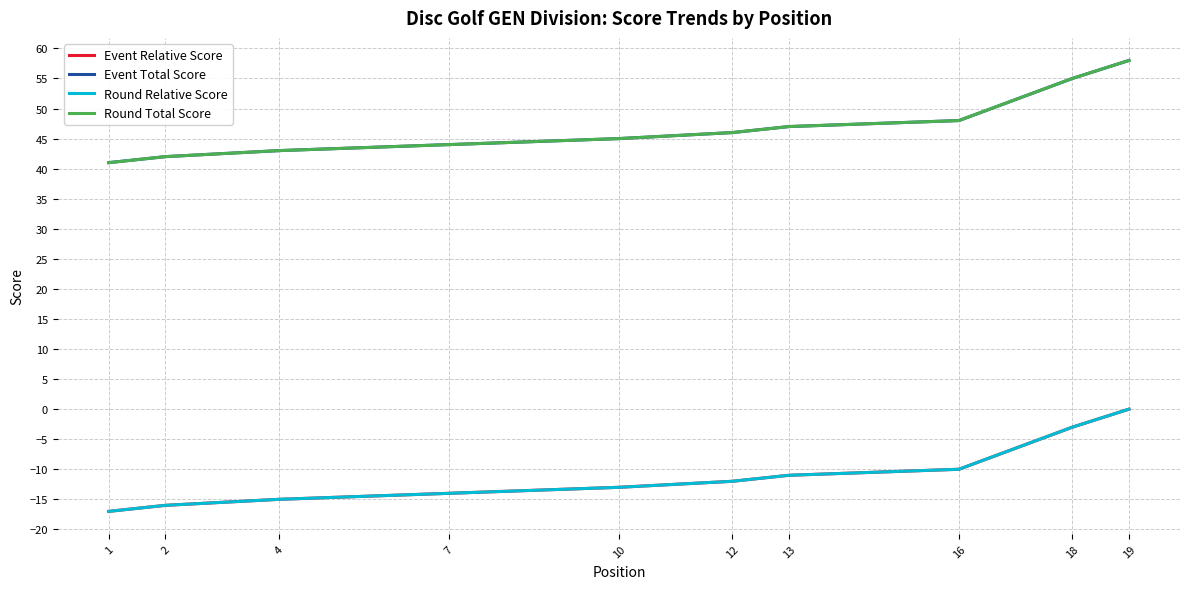

What is the difference between the maximum and minimum values in the Event Total Score series?

17